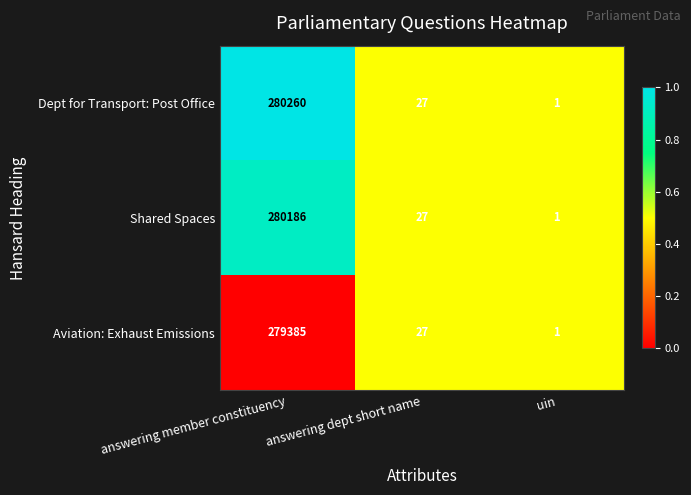

Reading right to left, what are all the values shown in this chart?

Dept for Transport: Post Office: 1	27	280260
Shared Spaces: 1	27	280186
Aviation: Exhaust Emissions: 1	27	279385